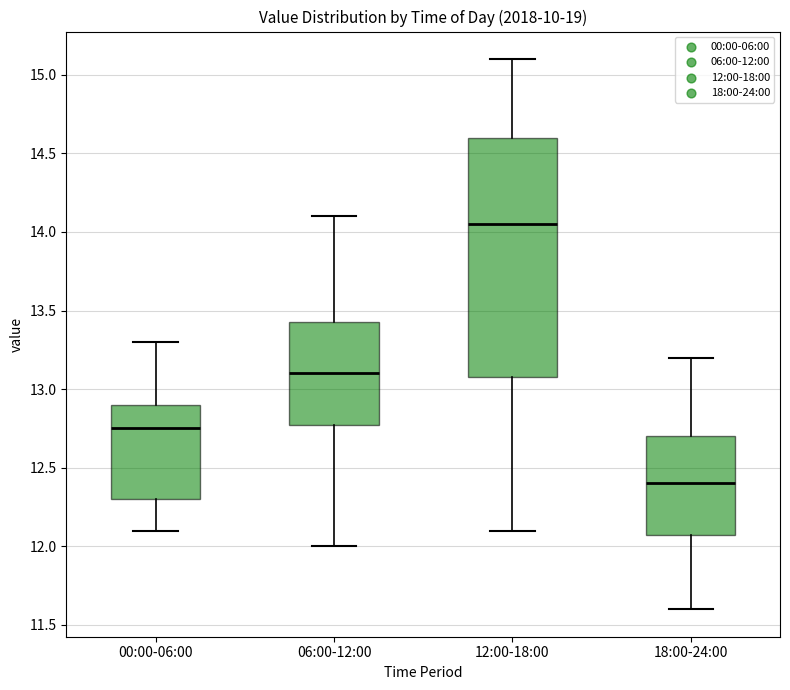

Reading left to right, read every box against the y-axis: the position of its median line, the range the box covers, and the ends of its whiskers. The values are not printed on the chart, so give them approximately, as read against the axis.

00:00-06:00: median 12.75, box 12.30 to 12.90, whiskers 12.10 to 13.30
06:00-12:00: median 13.10, box 12.80 to 13.45, whiskers 12.00 to 14.10
12:00-18:00: median 14.05, box 13.10 to 14.60, whiskers 12.10 to 15.10
18:00-24:00: median 12.40, box 12.10 to 12.70, whiskers 11.60 to 13.20